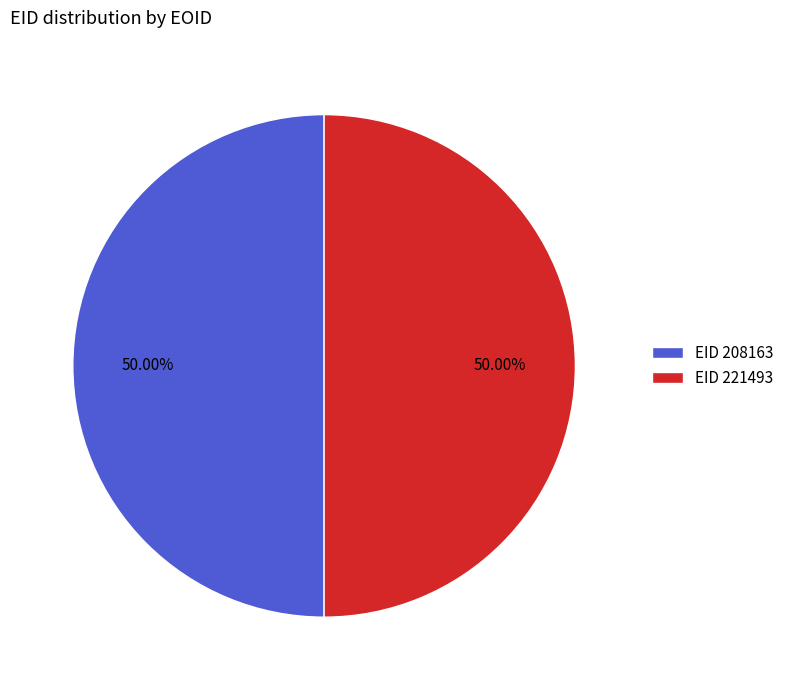

Is the sum of EID 221493 and EID 208163 greater than half?

Yes